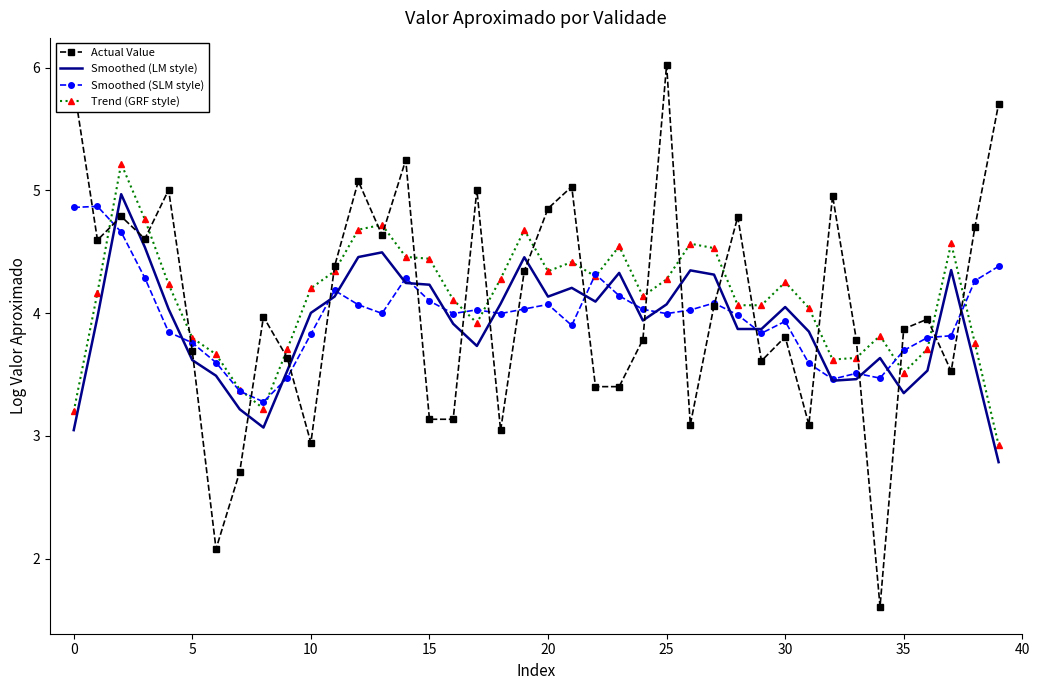

Which series has the widest spread of values?

Actual Value